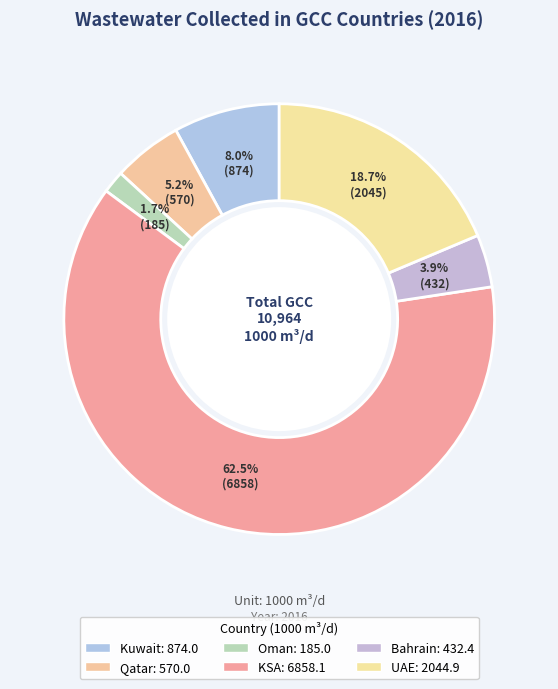

What percentage is the Qatar slice, to the nearest percent?

5%